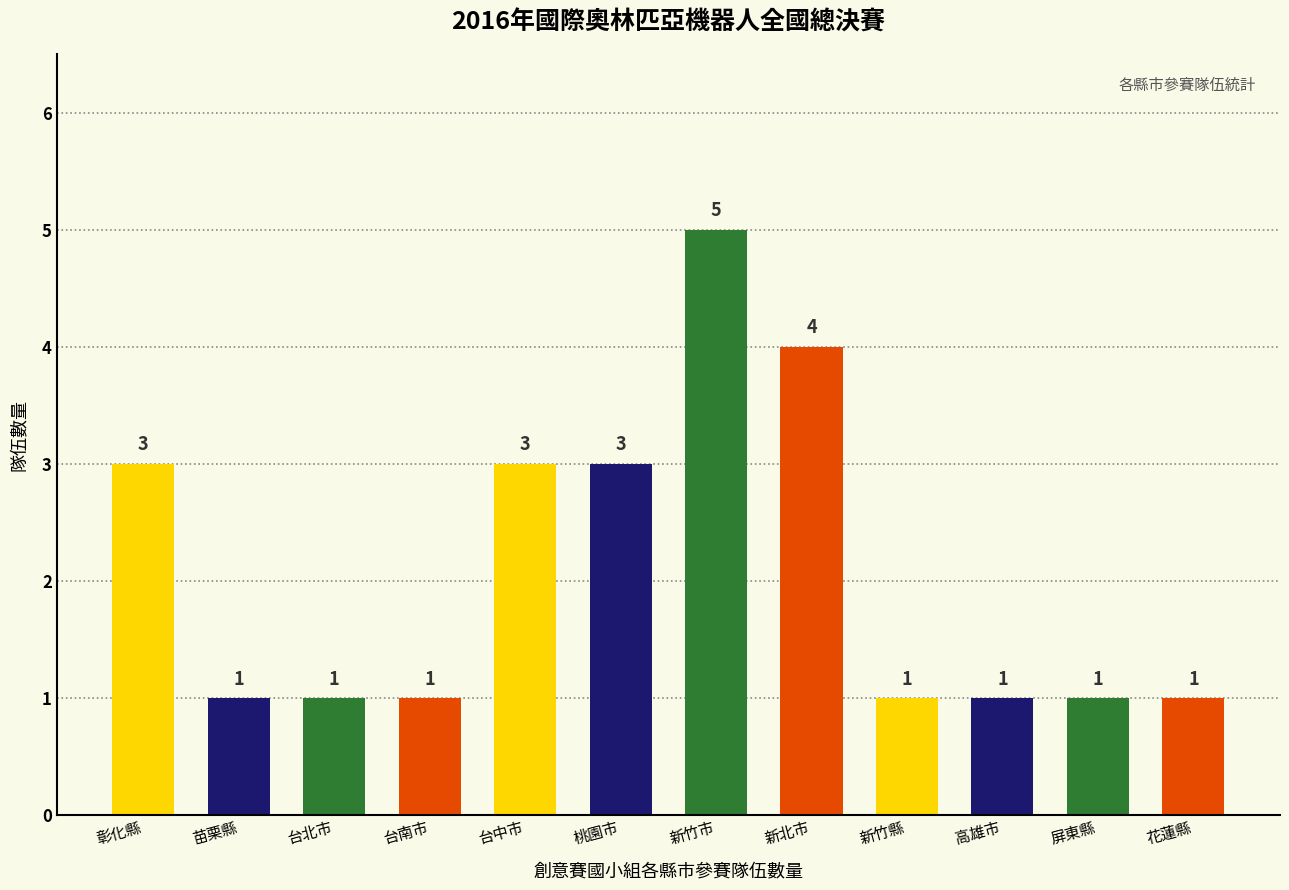

What is the minimum value shown in the chart?

1